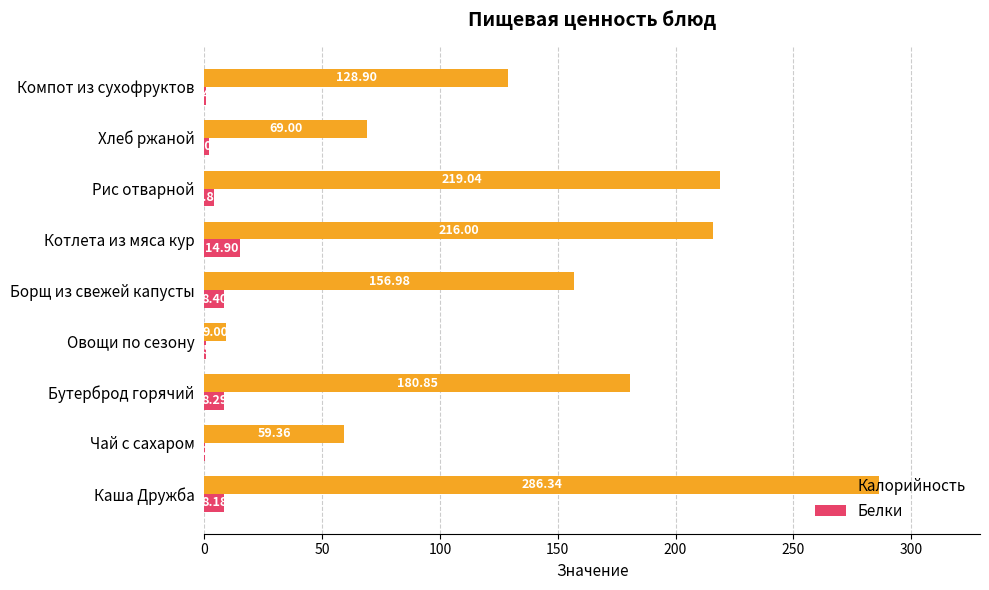

At which category does the chart reach its peak across all series?

Каша Дружба